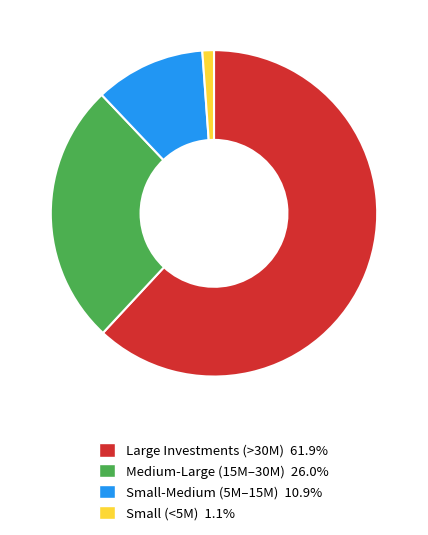

Does any single category account for the majority?

Yes